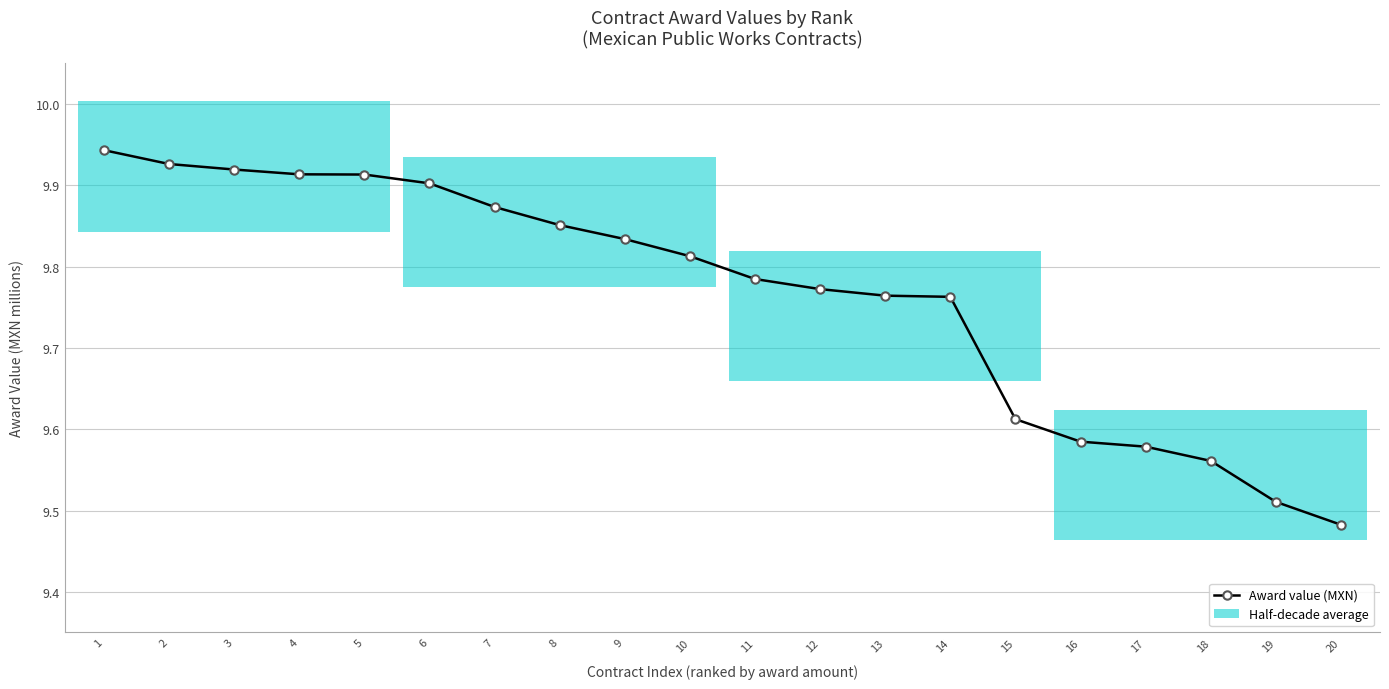

What is the change in value from 8 to 12?

-0.1